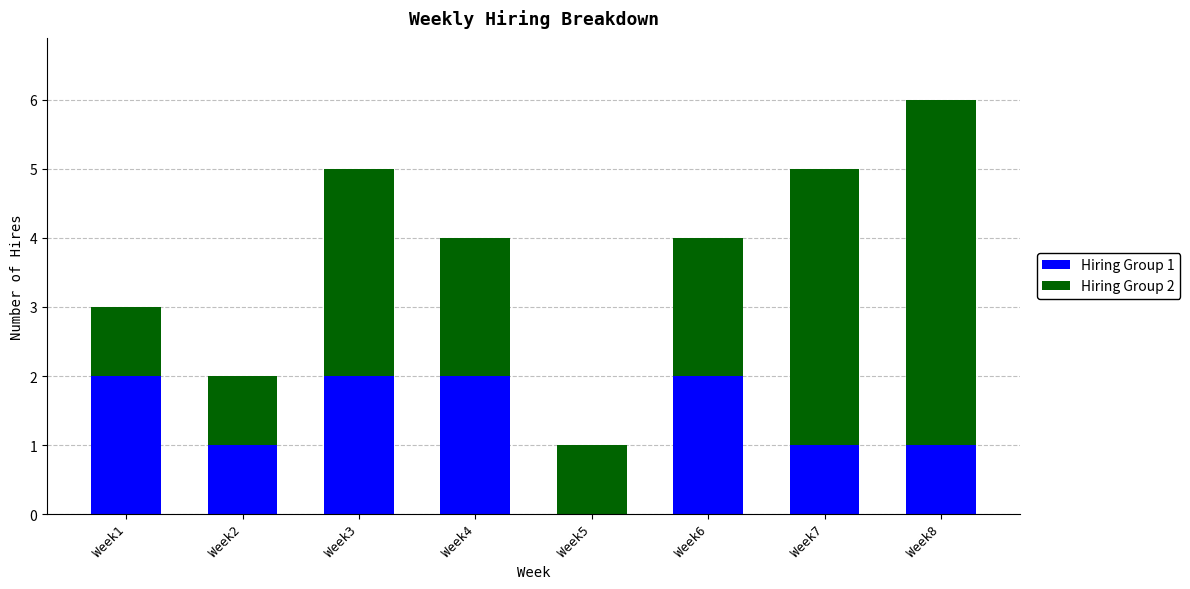

True or false: Hiring Group 1 has a value of 2 at Week6.

True